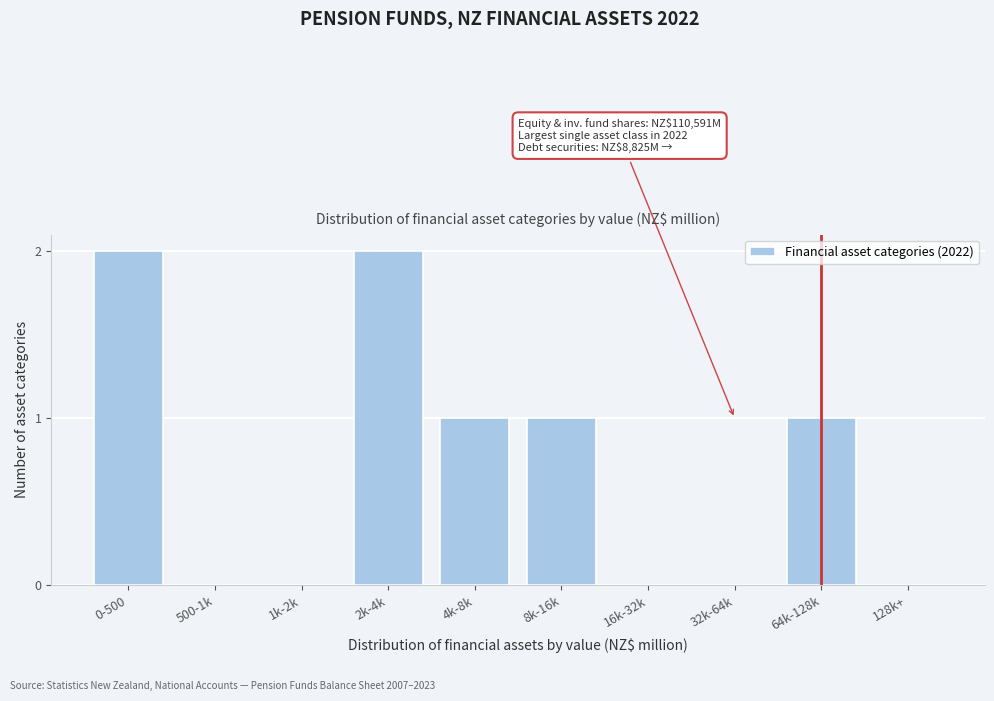

Reading left to right, transcribe all the data shown in this chart.

0-500=2	500-1k=0	1k-2k=0	2k-4k=2	4k-8k=1	8k-16k=1	16k-32k=0	32k-64k=0	64k-128k=1	128k+=0